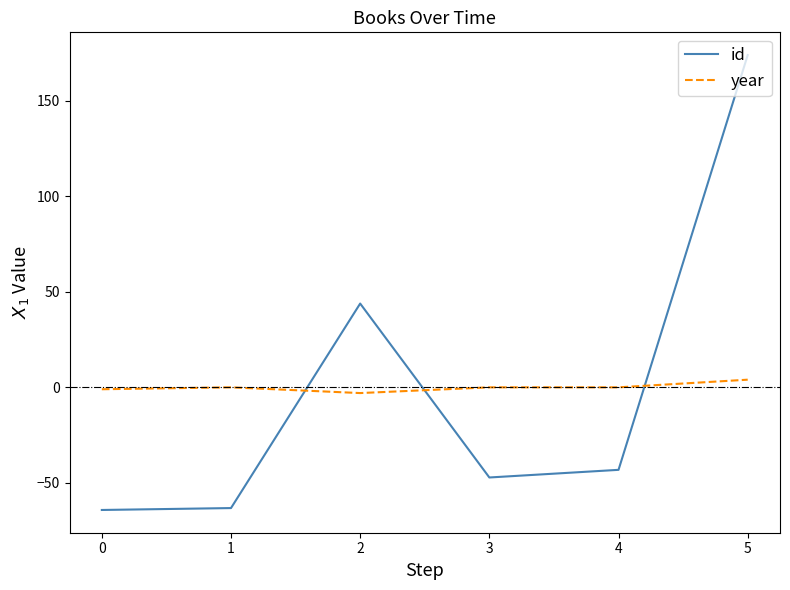

What is the minimum value shown in the chart?

-64.2